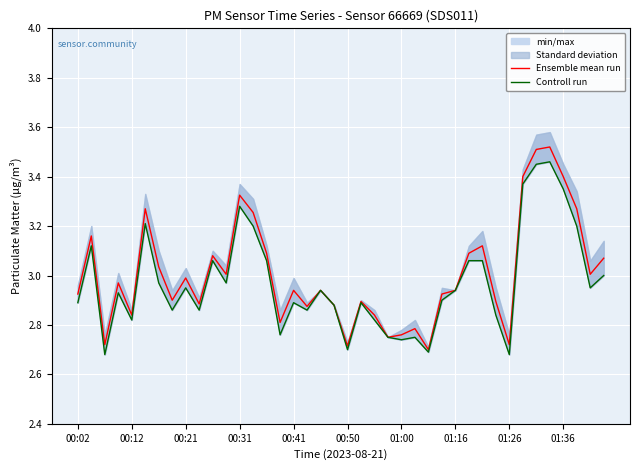

True or false: Controll run has a value of 3.5 at 35.

True